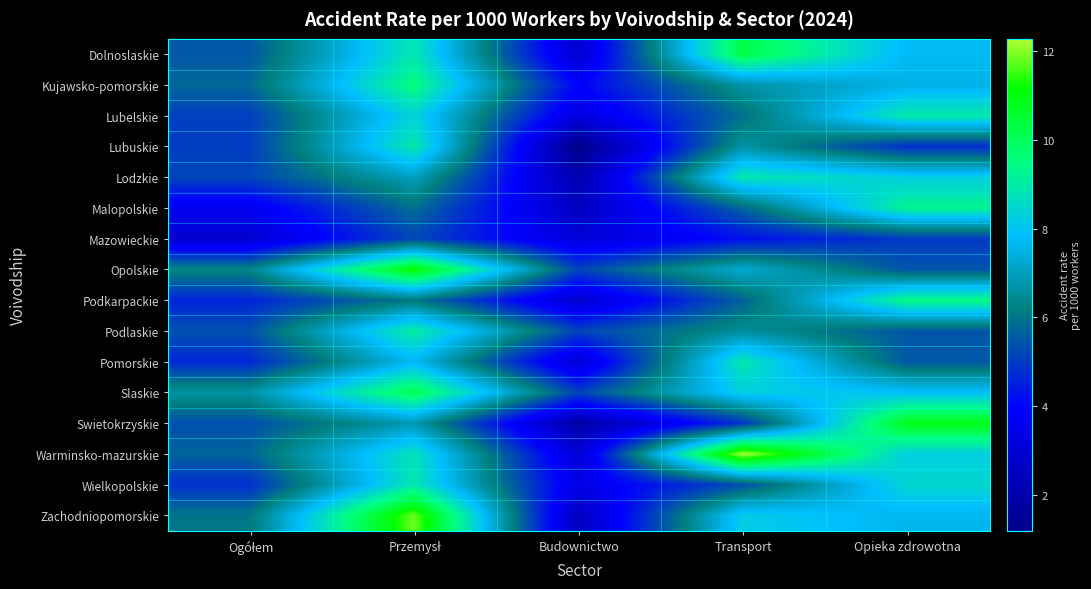

Reading right to left, what are all the values shown in this chart?

Dolnoslaskie: Opieka zdrowotna=7.7	Transport=10.2	Budownictwo=2.9	Przemysł=8.9	Ogółem=5.5
Kujawsko-pomorskie: Opieka zdrowotna=7.5	Transport=6.7	Budownictwo=4.0	Przemysł=9.5	Ogółem=5.8
Lubelskie: Opieka zdrowotna=9.0	Transport=5.9	Budownictwo=3.2	Przemysł=8.4	Ogółem=5.1
Lubuskie: Opieka zdrowotna=4.8	Transport=6.7	Budownictwo=1.2	Przemysł=9.0	Ogółem=5.0
Lodzkie: Opieka zdrowotna=8.2	Transport=8.9	Budownictwo=2.1	Przemysł=7.0	Ogółem=5.2
Malopolskie: Opieka zdrowotna=9.3	Transport=5.7	Budownictwo=2.5	Przemysł=5.9	Ogółem=3.6
Mazowieckie: Opieka zdrowotna=5.0	Transport=4.2	Budownictwo=3.1	Przemysł=5.2	Ogółem=2.9
Opolskie: Opieka zdrowotna=5.4	Transport=7.3	Budownictwo=5.2	Przemysł=11.2	Ogółem=6.3
Podkarpackie: Opieka zdrowotna=9.5	Transport=5.7	Budownictwo=2.9	Przemysł=6.1	Ogółem=4.6
Podlaskie: Opieka zdrowotna=5.5	Transport=6.6	Budownictwo=5.2	Przemysł=9.1	Ogółem=5.4
Pomorskie: Opieka zdrowotna=5.5	Transport=8.9	Budownictwo=3.0	Przemysł=7.7	Ogółem=4.7
Slaskie: Opieka zdrowotna=7.9	Transport=8.2	Budownictwo=5.2	Przemysł=10.1	Ogółem=6.7
Swietokrzyskie: Opieka zdrowotna=10.8	Transport=4.9	Budownictwo=1.9	Przemysł=6.9	Ogółem=5.3
Warminsko-mazurskie: Opieka zdrowotna=8.2	Transport=12.3	Budownictwo=3.0	Przemysł=8.8	Ogółem=5.7
Wielkopolskie: Opieka zdrowotna=8.5	Transport=5.3	Budownictwo=3.4	Przemysł=8.9	Ogółem=4.8
Zachodniopomorskie: Opieka zdrowotna=7.6	Transport=8.2	Budownictwo=2.5	Przemysł=11.8	Ogółem=6.0